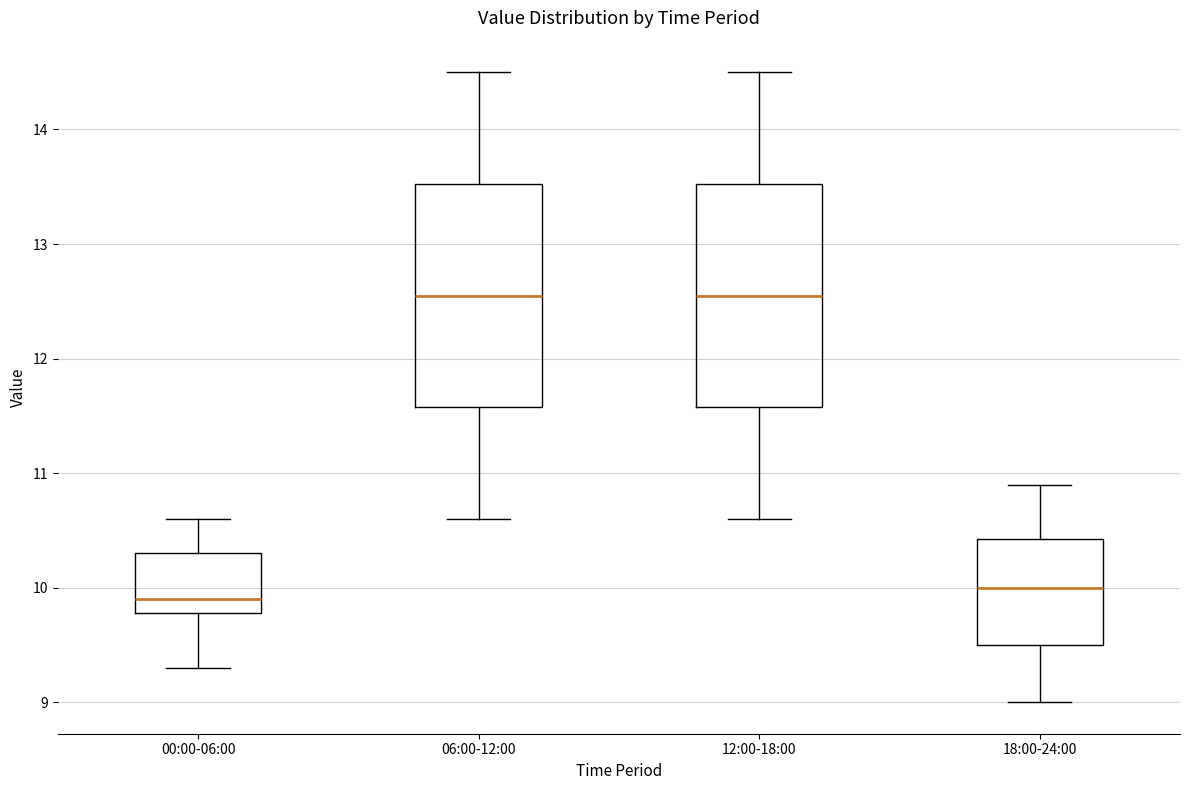

Reading left to right, read every box against the y-axis: the position of its median line, the range the box covers, and the ends of its whiskers. The values are not printed on the chart, so give them approximately, as read against the axis.

00:00-06:00: median 9.9, box 9.8 to 10.3, whiskers 9.3 to 10.6
06:00-12:00: median 12.6, box 11.6 to 13.5, whiskers 10.6 to 14.5
12:00-18:00: median 12.6, box 11.6 to 13.5, whiskers 10.6 to 14.5
18:00-24:00: median 10.0, box 9.5 to 10.4, whiskers 9.0 to 10.9